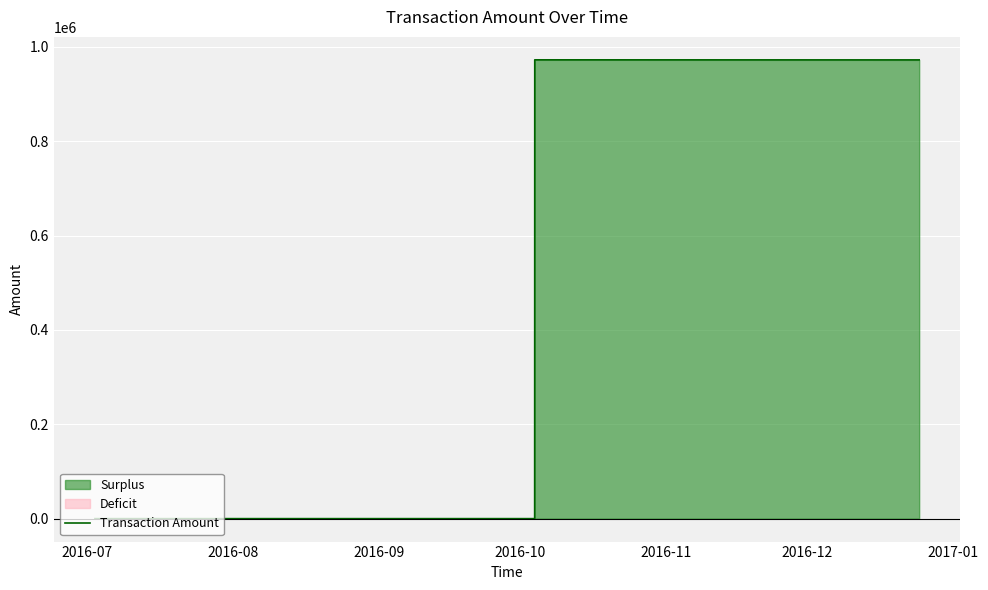

At which label does the data first exceed 9?

2016-10